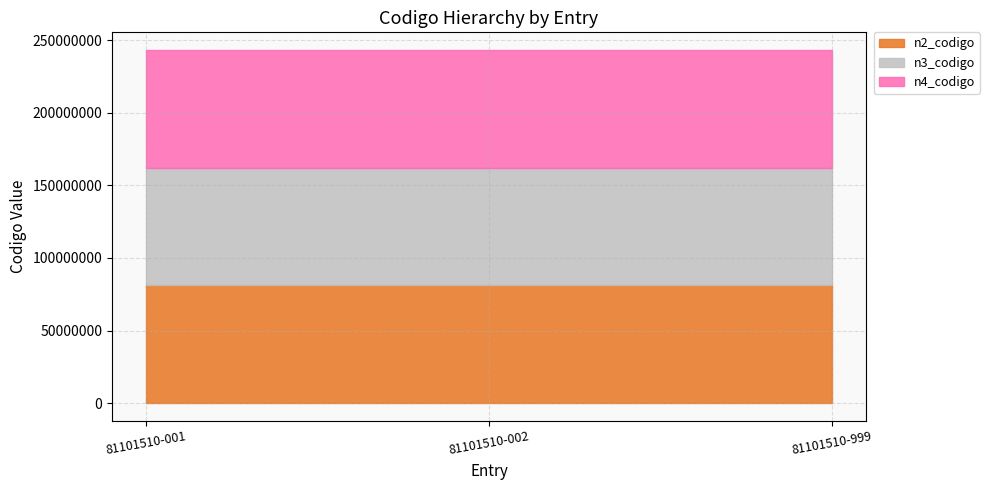

What is the maximum value for n4_codigo?

81101510